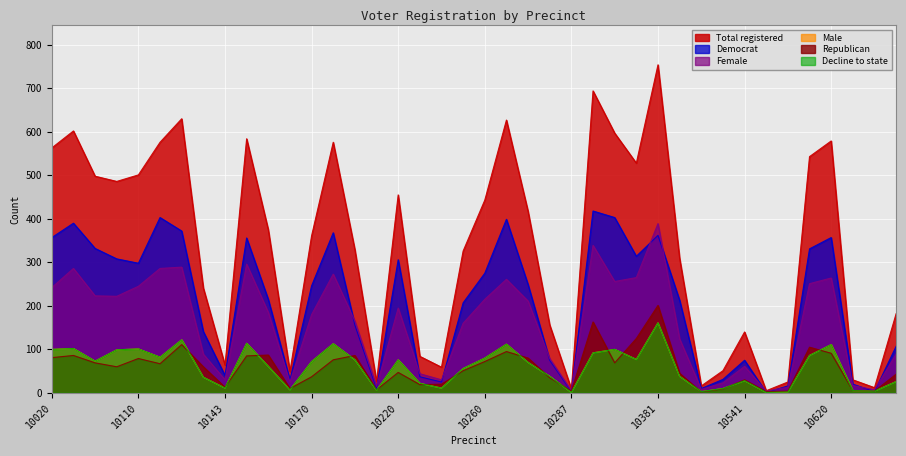

Reading right to left, list all the values displayed in this chart.

totreg_r: 10781=182	10762=12	10690=30	10620=579	10603=543	10572=25	10551=5	10541=140	10521=51	10442=16	10410=309	10381=754	10351=528	10310=597	10291=694	10287=9	10283=156	10281=417	10270=627	10260=443	10240=326	10232=59	10231=84	10220=455	10204=26	10201=329	10190=576	10170=361	10162=49	10151=375	10144=584	10143=64	10141=241	10130=630	10120=576	10110=501	10090=486	10080=498	10060=602	10020=563
dem: 10781=107	10762=3	10690=20	10620=357	10603=331	10572=16	10551=1	10541=75	10521=31	10442=10	10410=213	10381=362	10351=314	10310=403	10291=418	10287=3	10283=75	10281=249	10270=399	10260=275	10240=207	10232=25	10231=37	10220=306	10204=10	10201=156	10190=368	10170=246	10162=30	10151=215	10144=356	10143=40	10141=141	10130=372	10120=403	10110=298	10090=308	10080=332	10060=390	10020=357
rep: 10781=43	10762=4	10690=5	10620=91	10603=105	10572=4	10551=3	10541=30	10521=9	10442=2	10410=45	10381=201	10351=125	10310=69	10291=163	10287=4	10283=35	10281=80	10270=95	10260=72	10240=51	10232=20	10231=19	10220=47	10204=7	10201=86	10190=76	10170=37	10162=10	10151=87	10144=85	10143=13	10141=60	10130=111	10120=67	10110=79	10090=60	10080=69	10060=86	10020=81
male: 10781=26	10762=4	10690=5	10620=111	10603=86	10572=2	10551=1	10541=28	10521=10	10442=3	10410=38	10381=161	10351=77	10310=100	10291=92	10287=1	10283=38	10281=70	10270=112	10260=80	10240=56	10232=11	10231=22	10220=76	10204=6	10201=76	10190=113	10170=72	10162=7	10151=61	10144=114	10143=11	10141=36	10130=122	10120=82	10110=101	10090=99	10080=73	10060=102	10020=100
female: 10781=89	10762=7	10690=17	10620=264	10603=251	10572=13	10551=4	10541=61	10521=23	10442=8	10410=124	10381=389	10351=265	10310=256	10291=339	10287=5	10283=79	10281=211	10270=261	10260=215	10240=160	10232=30	10231=44	10220=195	10204=15	10201=165	10190=273	10170=180	10162=25	10151=185	10144=296	10143=30	10141=89	10130=289	10120=286	10110=245	10090=222	10080=223	10060=286	10020=242
dcl: 10781=26	10762=4	10690=5	10620=111	10603=86	10572=2	10551=1	10541=28	10521=10	10442=3	10410=38	10381=161	10351=77	10310=100	10291=92	10287=1	10283=38	10281=70	10270=112	10260=80	10240=56	10232=11	10231=22	10220=76	10204=6	10201=76	10190=113	10170=72	10162=7	10151=61	10144=114	10143=11	10141=36	10130=122	10120=82	10110=101	10090=99	10080=73	10060=102	10020=100